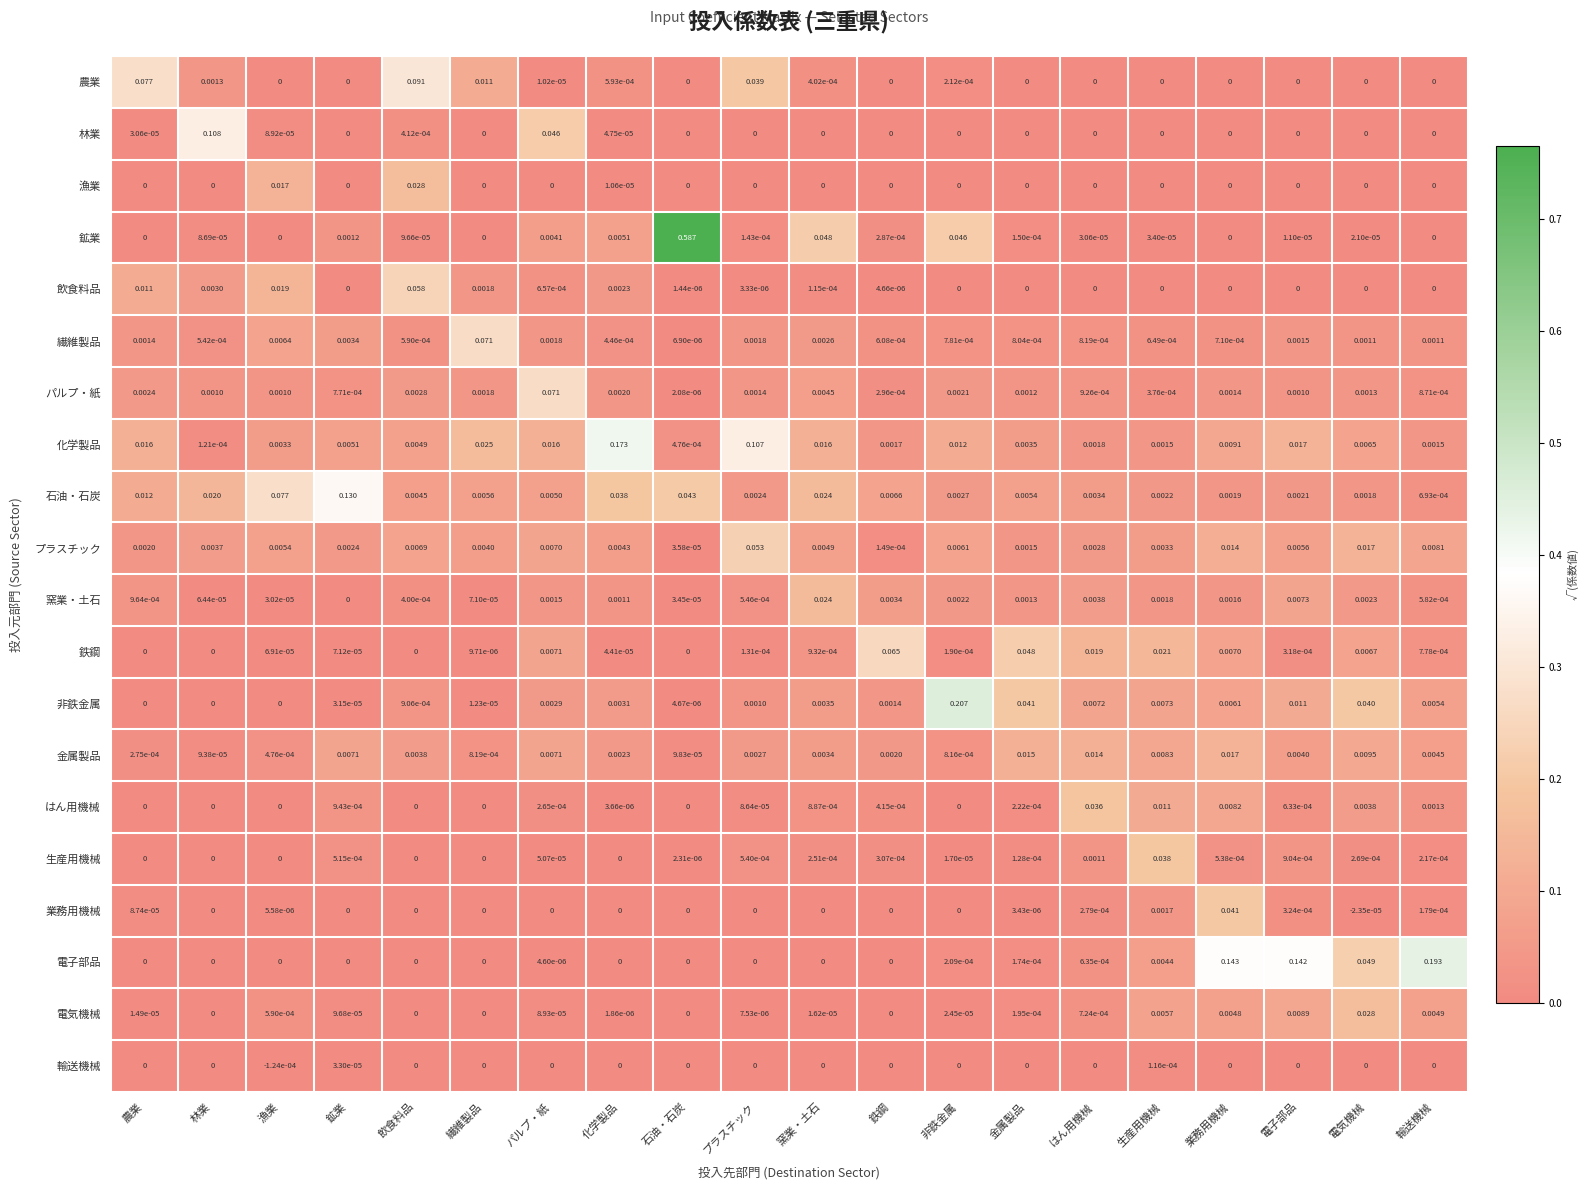

Which series has the largest total across all categories?

鉱業